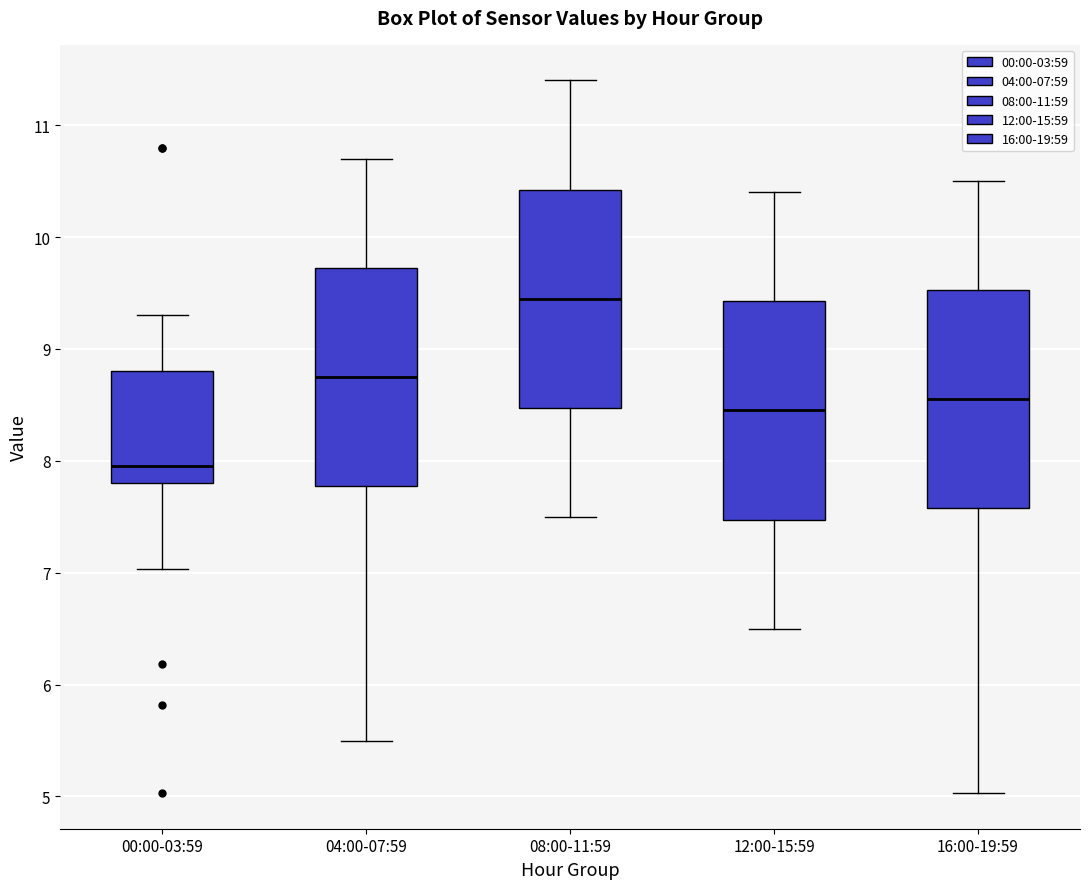

Reading left to right, transcribe this box plot: for each box, give where its median line is, the range the box spans, and where its two whiskers end, as read against the y-axis. The values are not printed on the chart, so give them approximately, as read against the axis.

00:00-03:59: median 8.0, box 7.8 to 8.8, whiskers 7.0 to 9.3
04:00-07:59: median 8.8, box 7.8 to 9.7, whiskers 5.5 to 10.7
08:00-11:59: median 9.5, box 8.5 to 10.4, whiskers 7.5 to 11.4
12:00-15:59: median 8.5, box 7.5 to 9.4, whiskers 6.5 to 10.4
16:00-19:59: median 8.6, box 7.6 to 9.5, whiskers 5.0 to 10.5